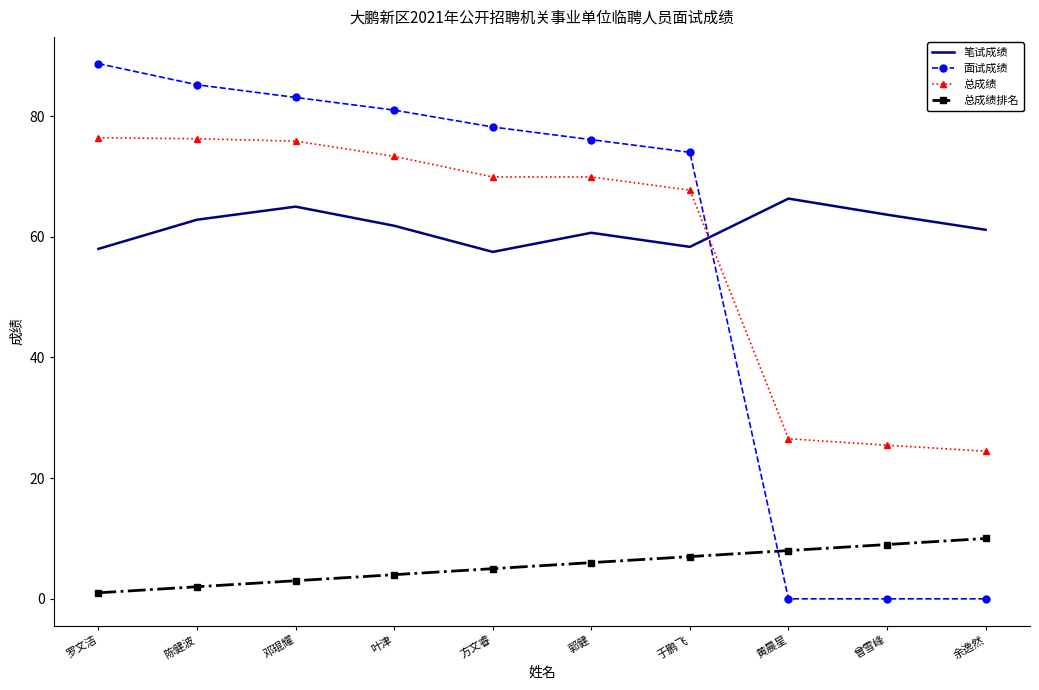

Which series has the widest spread of values?

面试成绩